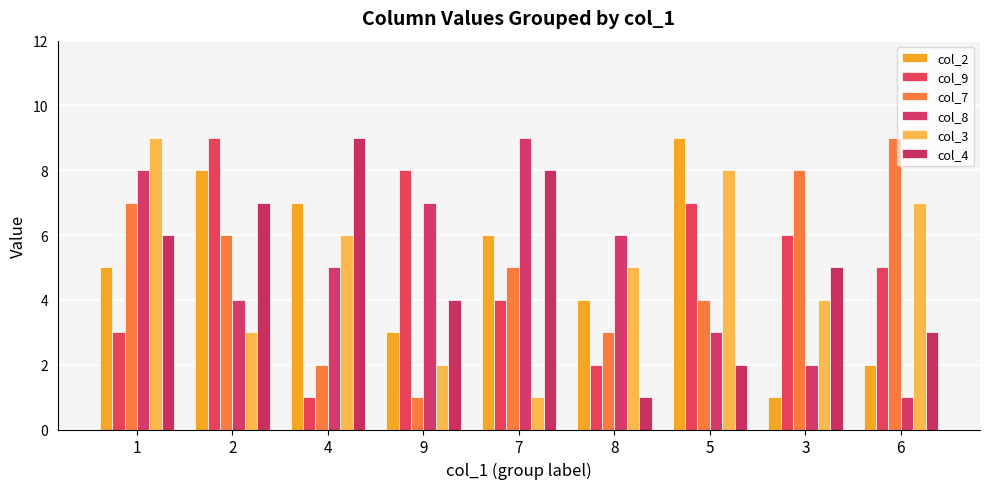

How many data points in col_2 are less than 5?

4